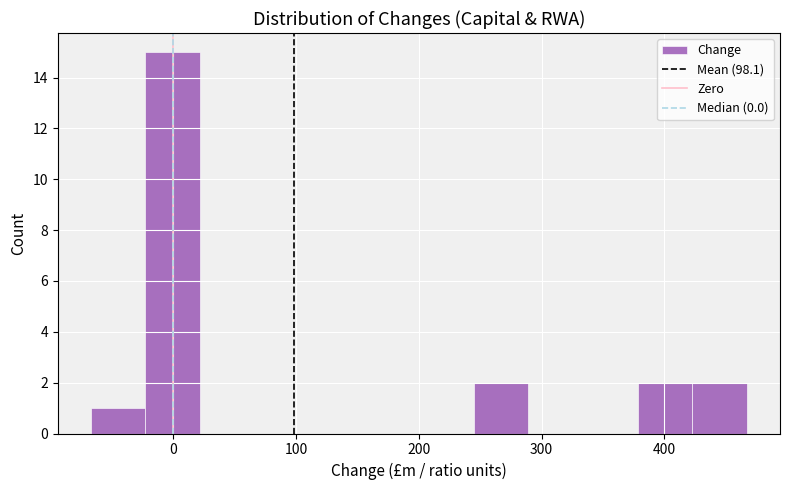

What is the height of the bar covering 420 to 470 on the x-axis? Neither the bar edges nor the heights are printed on the chart, so give them approximately, as read against the axes.

2